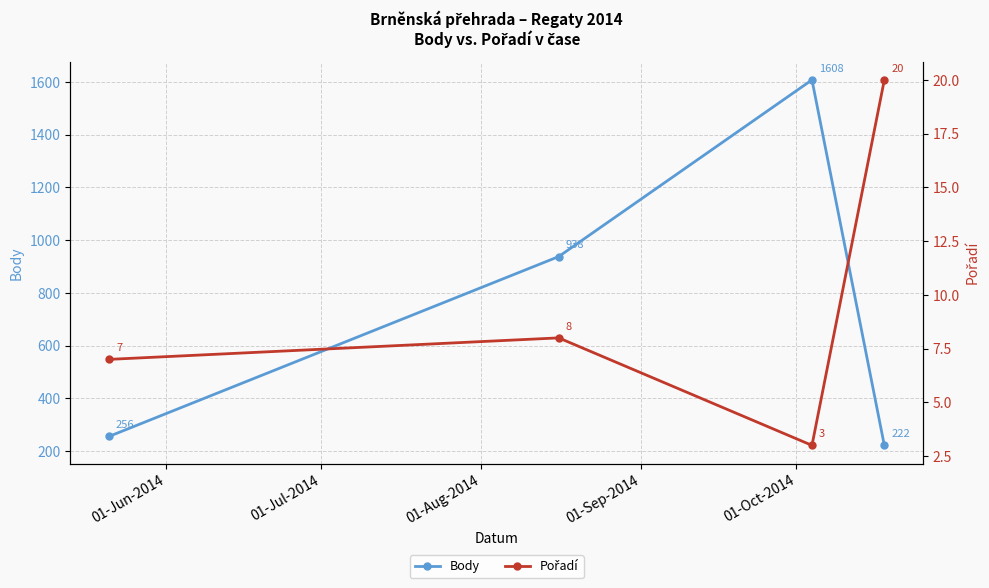

Rank the series by their average value, from lowest to highest.

Pořadí, Body